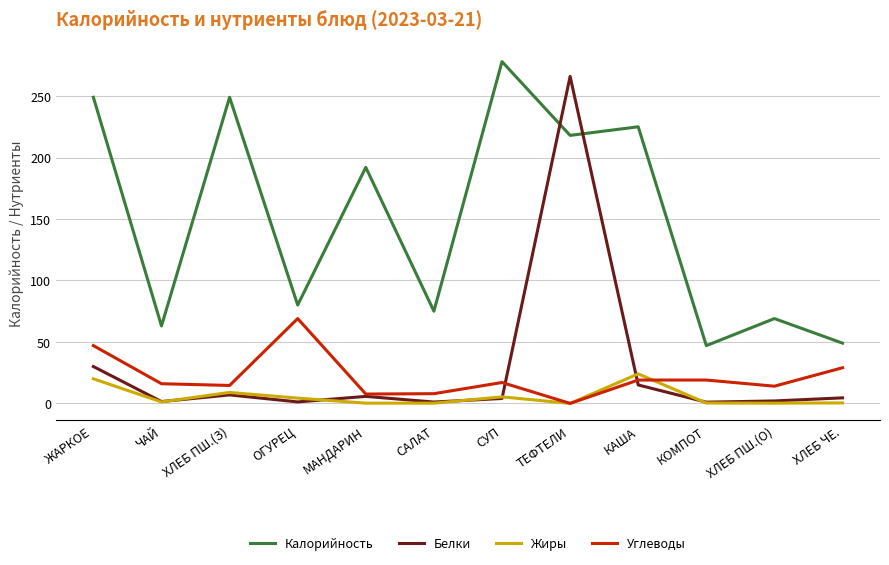

Which series has the largest range (max minus min)?

Белки